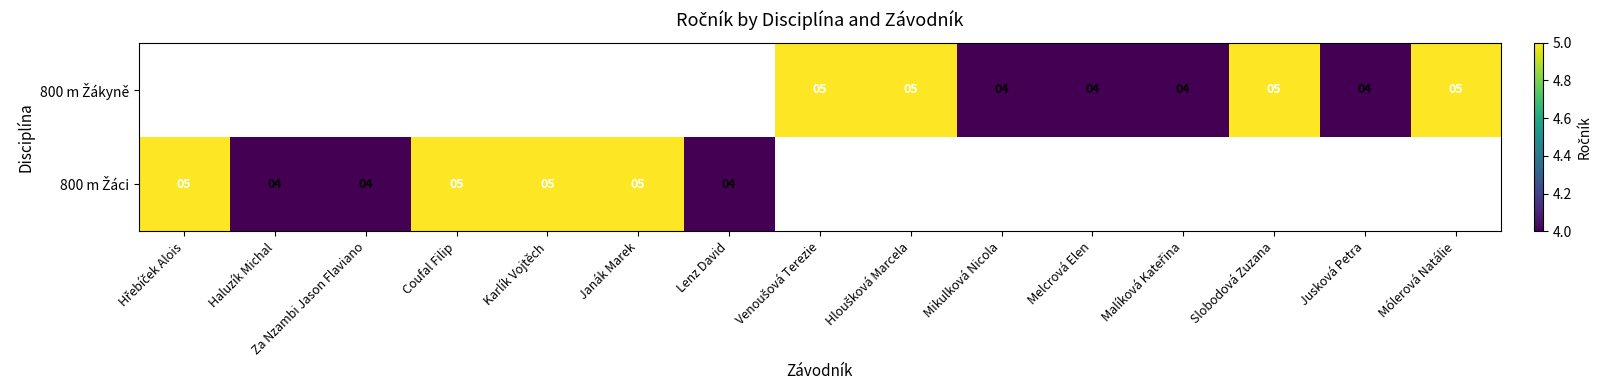

What is the difference between the maximum and minimum values in the 800 m Žáci series?

1.0